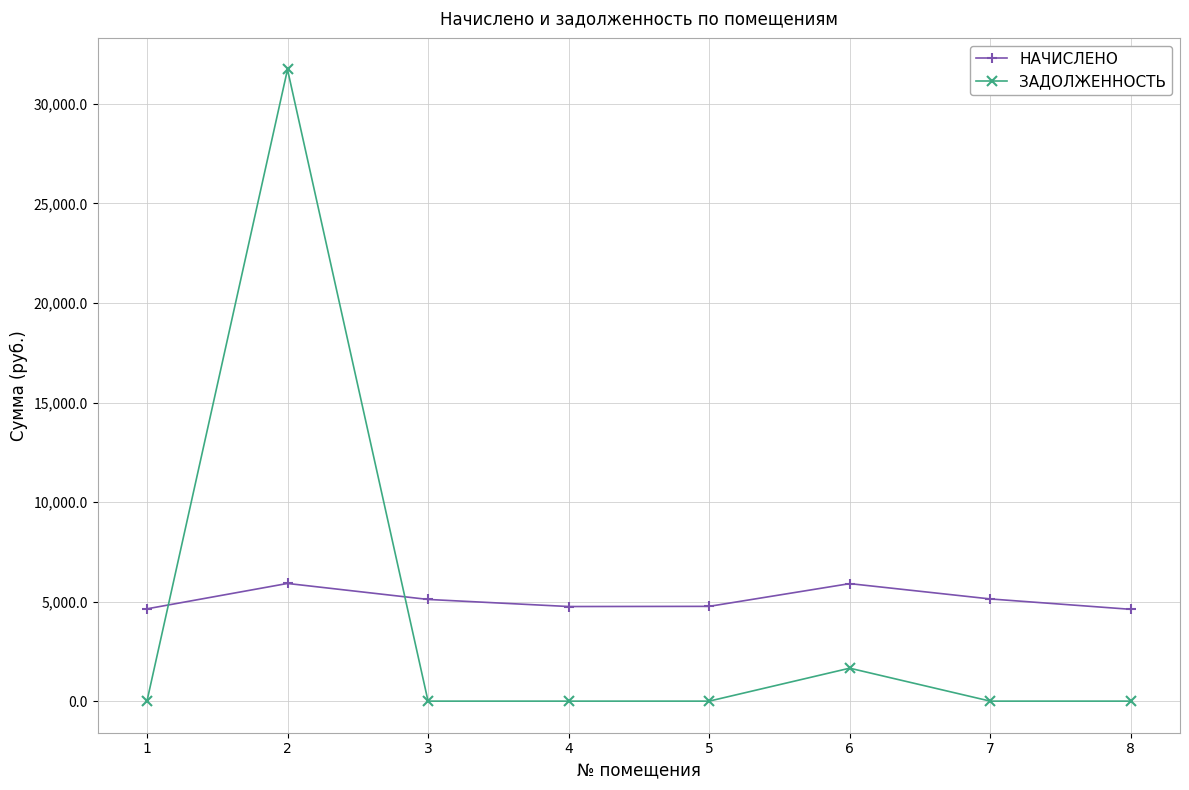

What is the total value across all series at 3?

5108.8